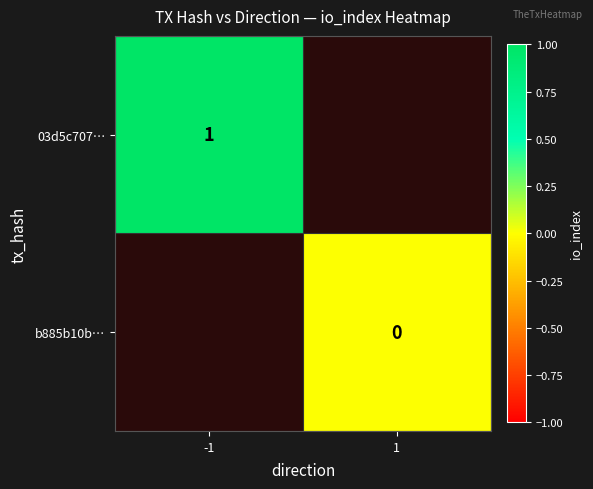

The 03d5c707… series shows 1 at -1. True or false?

True